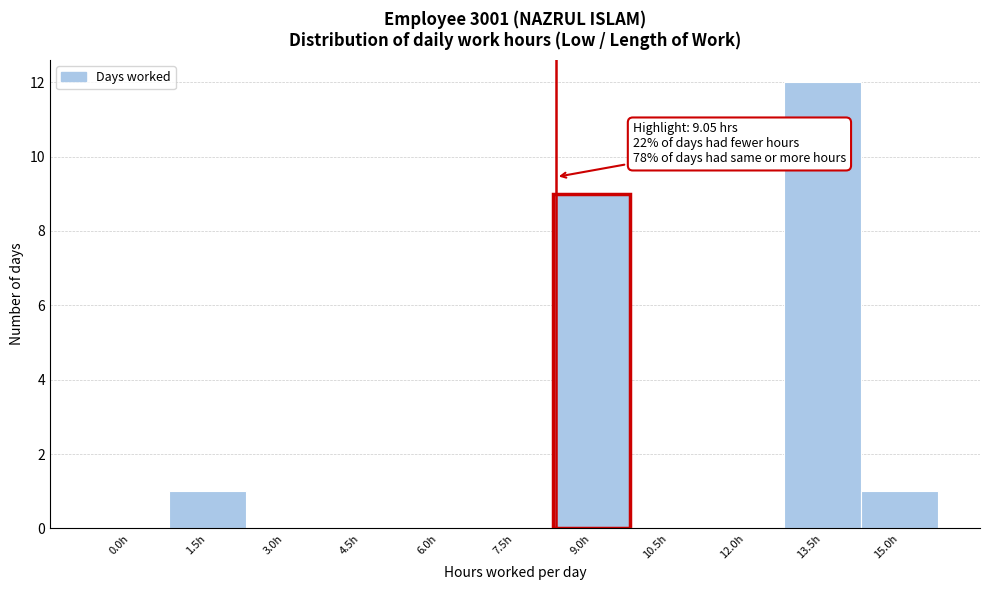

Reading right to left, list all the values displayed in this chart.

15.0h=1	13.5h=12	12.0h=0	10.5h=0	9.0h=9	7.5h=0	6.0h=0	4.5h=0	3.0h=0	1.5h=1	0.0h=0